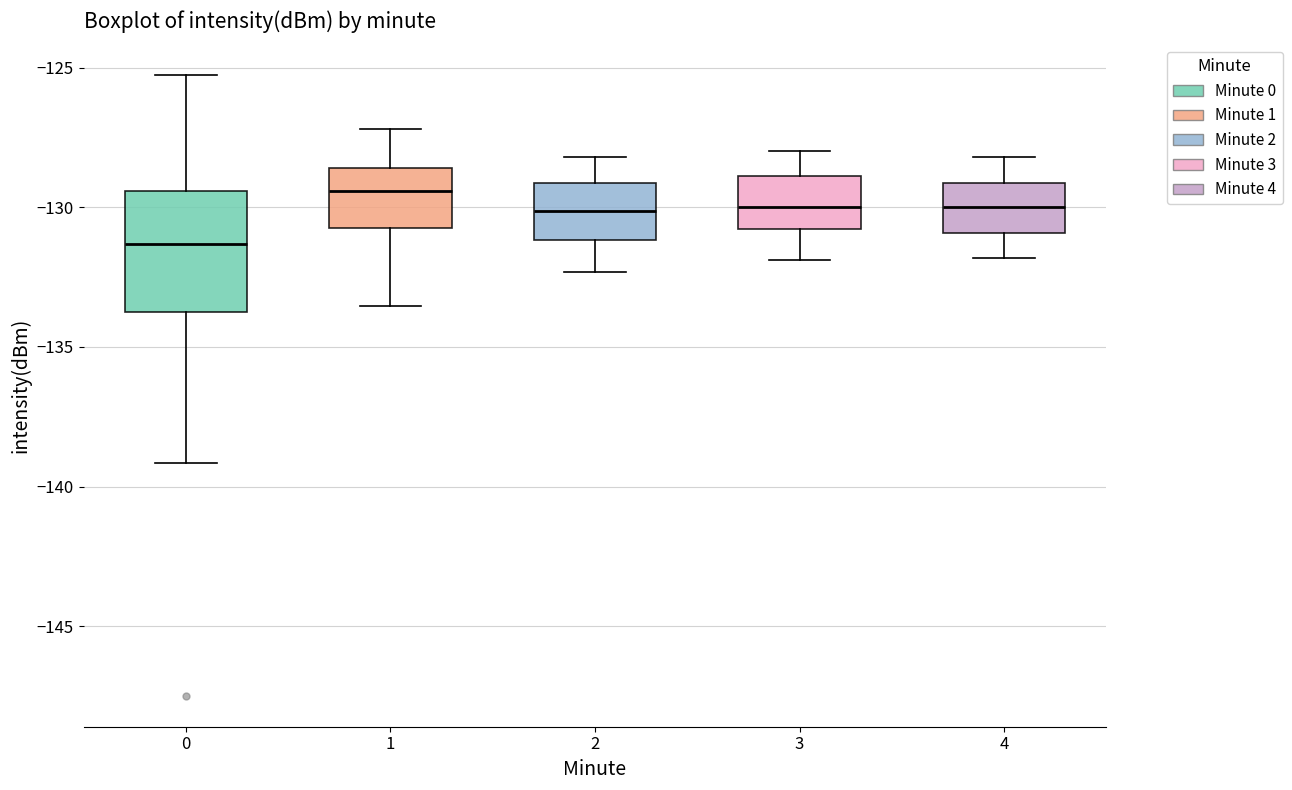

Reading left to right, transcribe this box plot: for each box, give where its median line is, the range the box spans, and where its two whiskers end, as read against the y-axis. The values are not printed on the chart, so give them approximately, as read against the axis.

0: median -131.5, box -133.5 to -129.5, whiskers -139.0 to -125.5
1: median -129.5, box -130.5 to -128.5, whiskers -133.5 to -127.0
2: median -130.0, box -131.0 to -129.0, whiskers -132.5 to -128.0
3: median -130.0, box -131.0 to -129.0, whiskers -132.0 to -128.0
4: median -130.0, box -131.0 to -129.0, whiskers -132.0 to -128.0